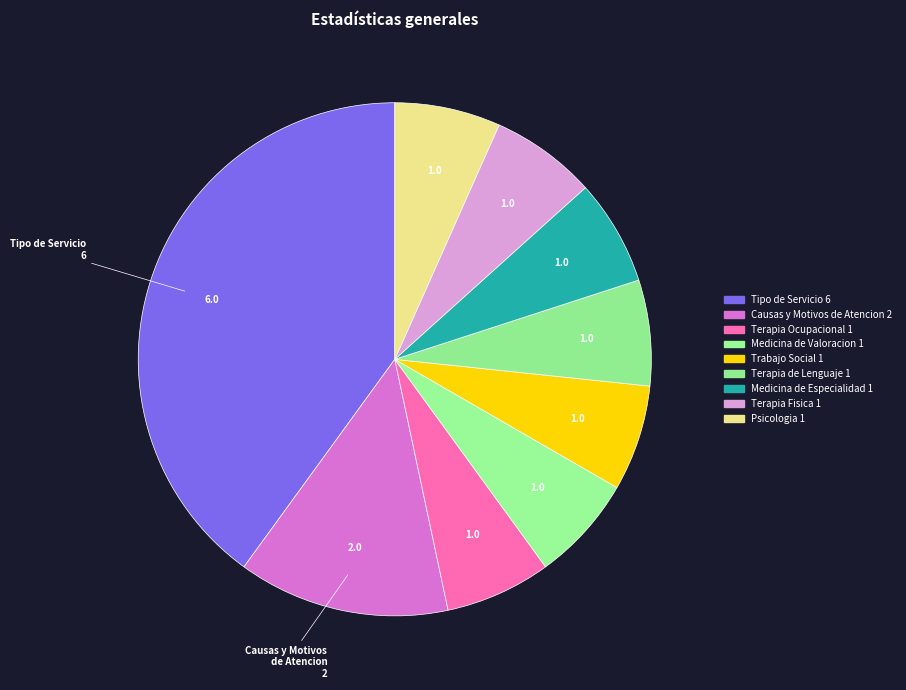

Is there any slice that represents more than half of the pie?

No